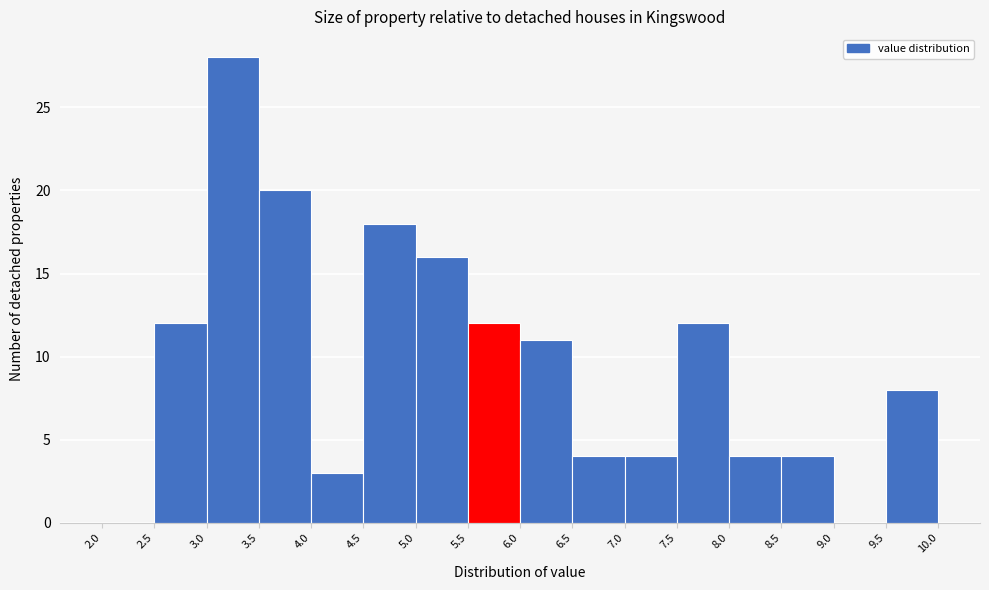

Reading left to right, list every bar in this chart as the range it spans on the x-axis followed by its height. The values are not printed on the chart, so give them approximately, as read against the axis.

2.0 to 2.5: 0
2.5 to 3.0: 12
3.0 to 3.5: 28
3.5 to 4.0: 20
4.0 to 4.5: 3
4.5 to 5.0: 18
5.0 to 5.5: 16
5.5 to 6.0: 12
6.0 to 6.5: 11
6.5 to 7.0: 4
7.0 to 7.5: 4
7.5 to 8.0: 12
8.0 to 8.5: 4
8.5 to 9.0: 4
9.0 to 9.5: 0
9.5 to 10.0: 8